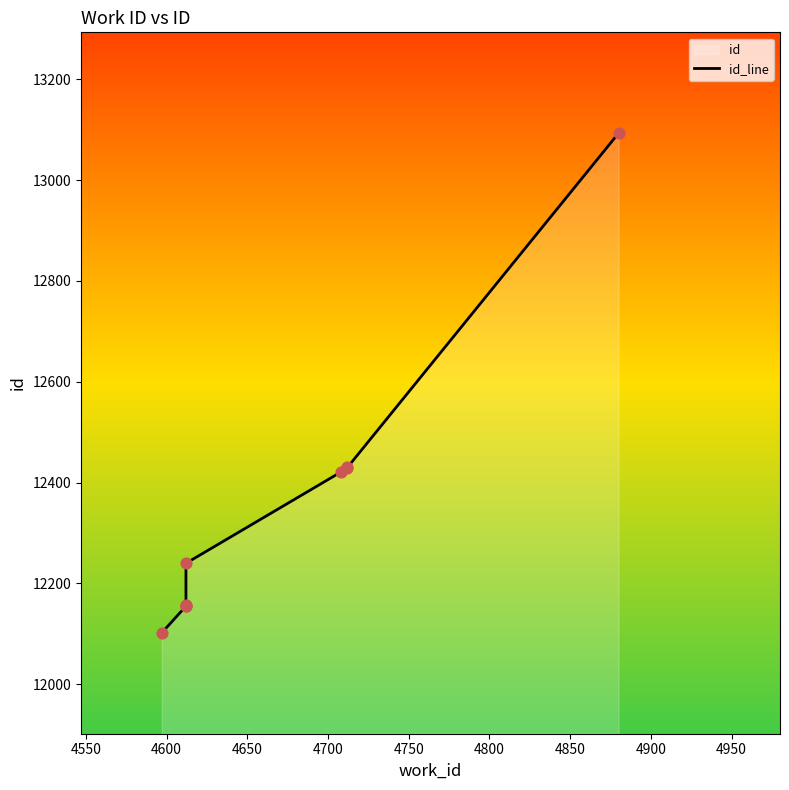

Which has a higher value, 4900 or 4800?

4900